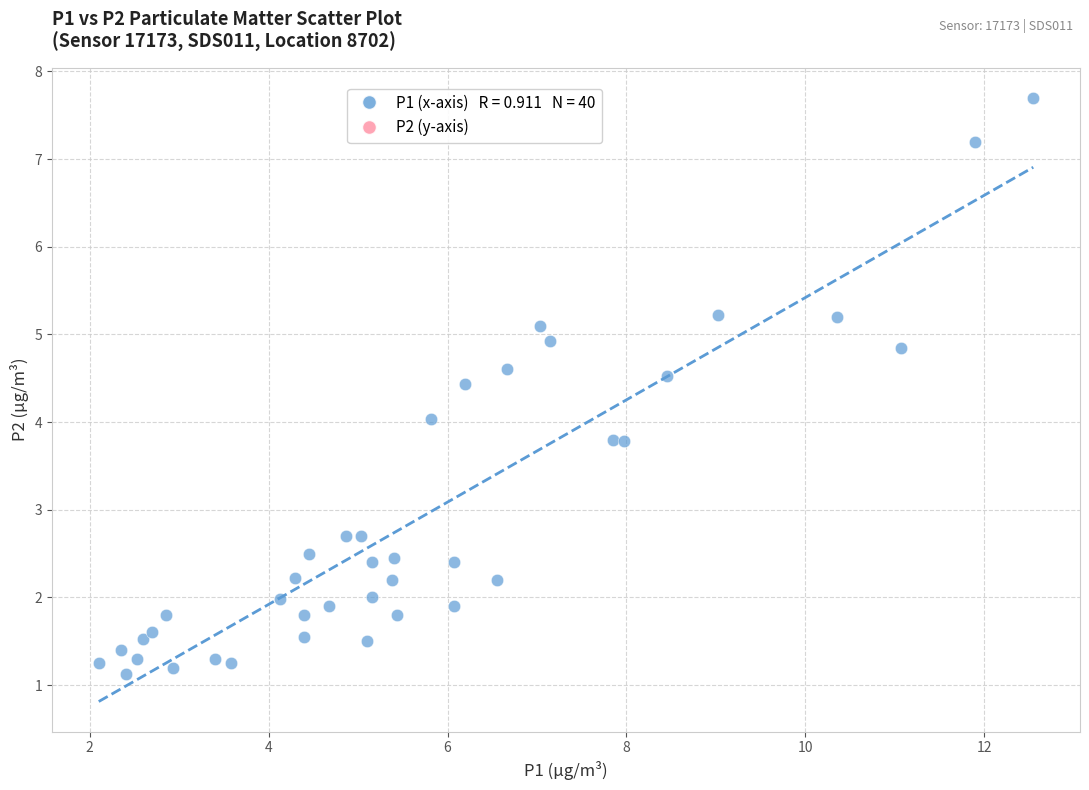

What is the range of X values (max minus min)?

10.5